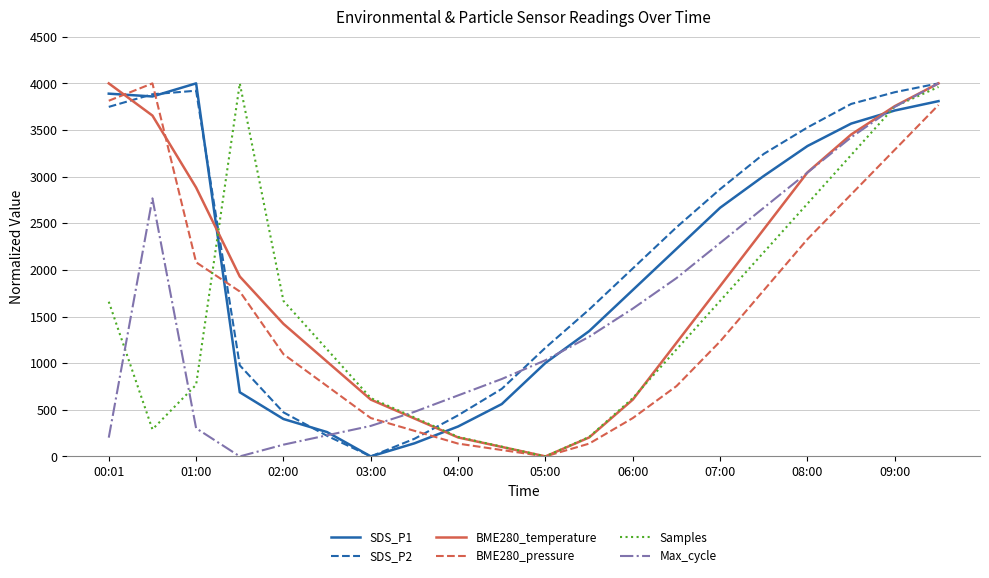

What is the maximum value shown in the chart?

4000.0